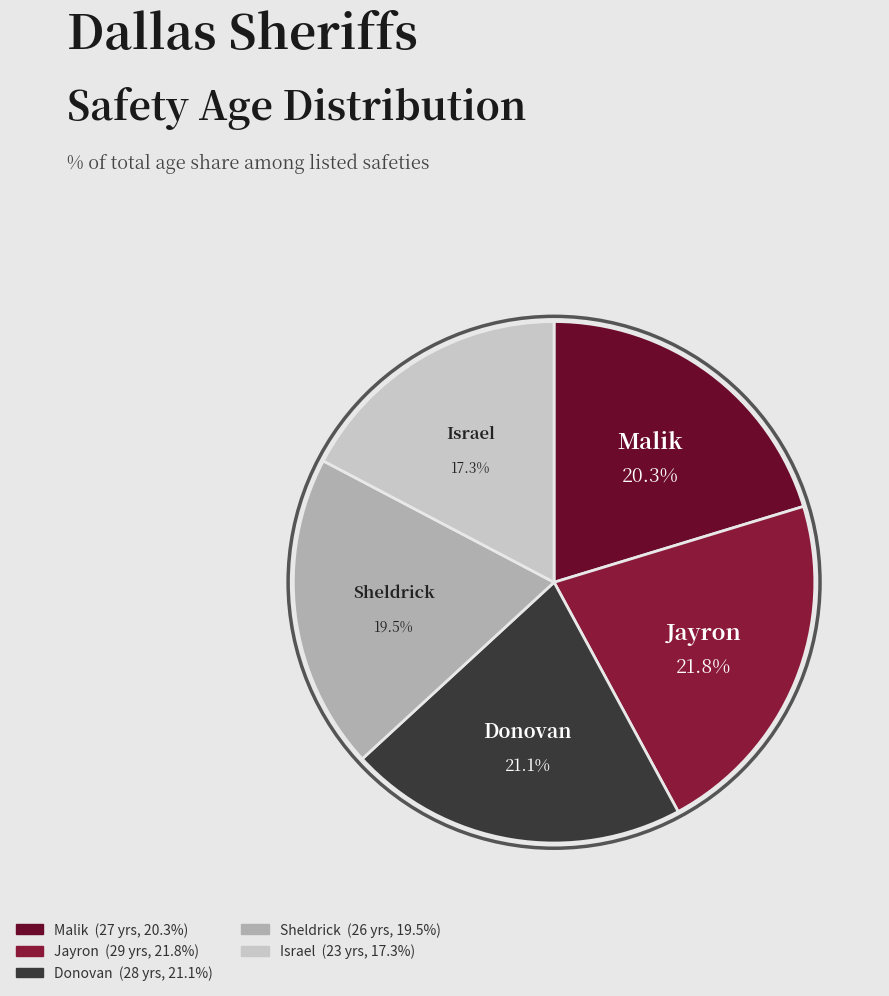

What portion of the pie excludes Israel?

82.7%